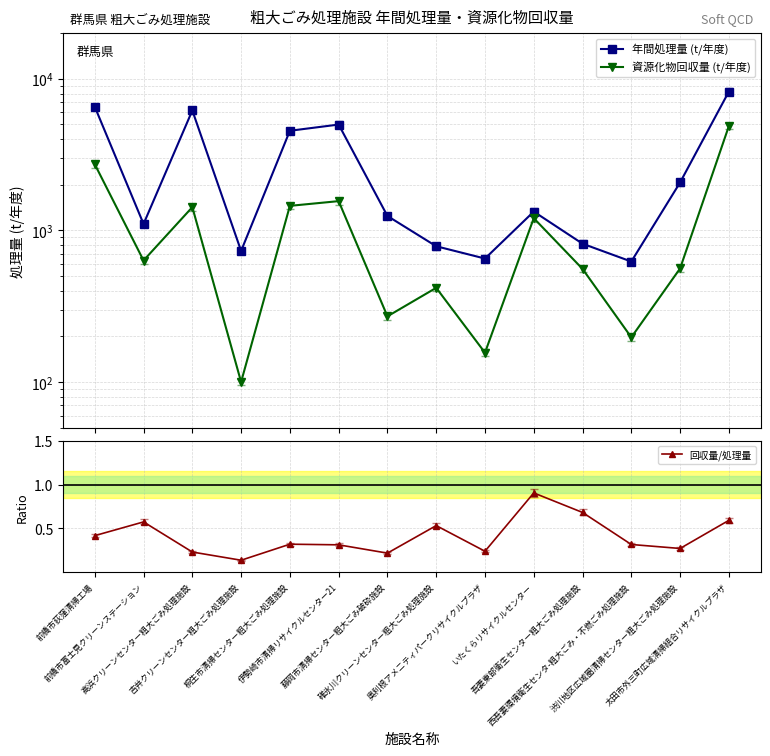

Between 伊勢崎市清掃リサイクルセンター21 and 西吾妻環境衛生センタ-粗大ごみ・不燃ごみ処理施設, which series saw the biggest shift?

年間処理量 (t/年度)